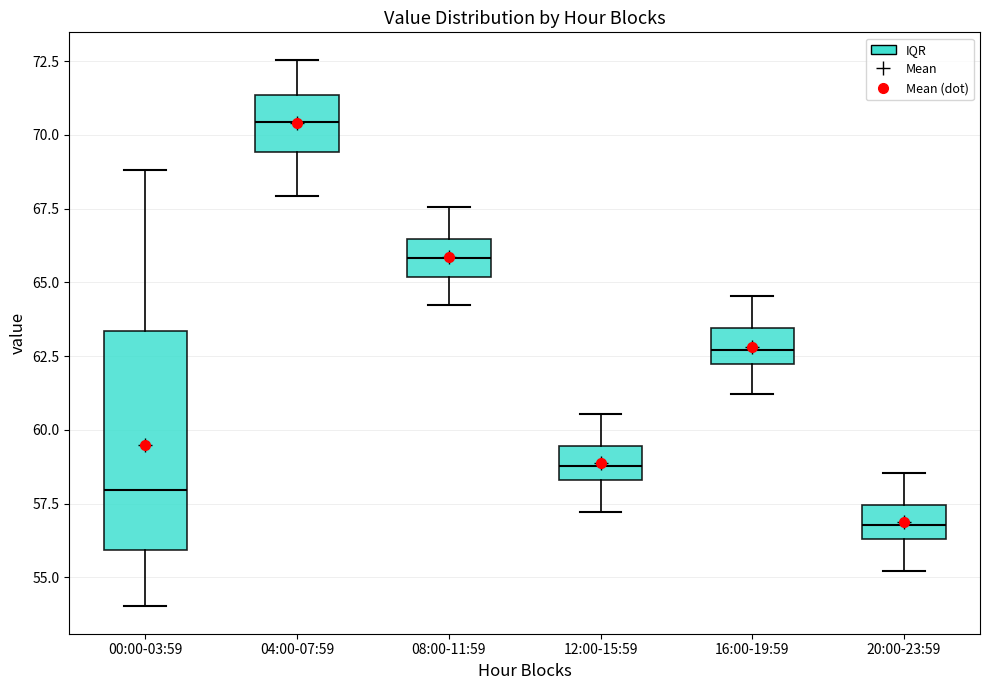

Reading left to right, read every box against the y-axis: the position of its median line, the range the box covers, and the ends of its whiskers. The values are not printed on the chart, so give them approximately, as read against the axis.

00:00-03:59: median 58.0, box 56.0 to 63.5, whiskers 54.0 to 69.0
04:00-07:59: median 70.5, box 69.5 to 71.5, whiskers 68.0 to 72.5
08:00-11:59: median 66.0, box 65.0 to 66.5, whiskers 64.0 to 67.5
12:00-15:59: median 59.0, box 58.5 to 59.5, whiskers 57.0 to 60.5
16:00-19:59: median 62.5, box 62.0 to 63.5, whiskers 61.0 to 64.5
20:00-23:59: median 57.0, box 56.5 to 57.5, whiskers 55.0 to 58.5